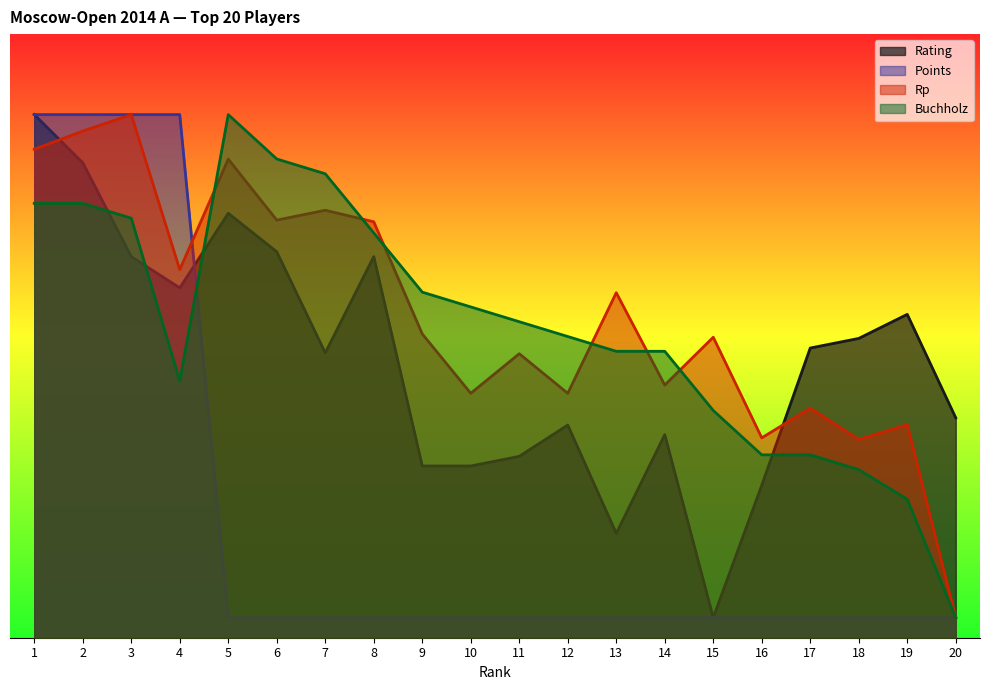

What is the value of the Points point at the 6th from the left?

100.0